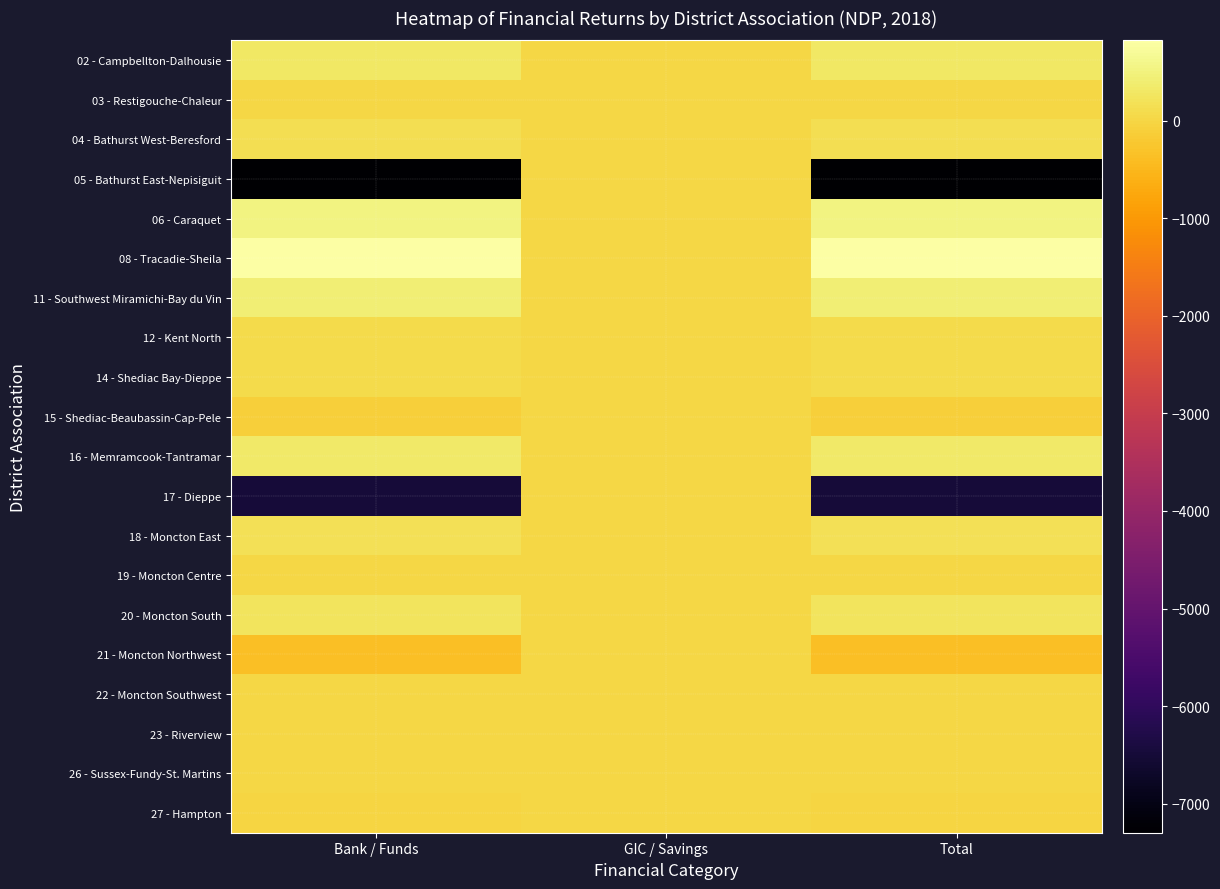

What is the smallest value displayed?

-7298.5